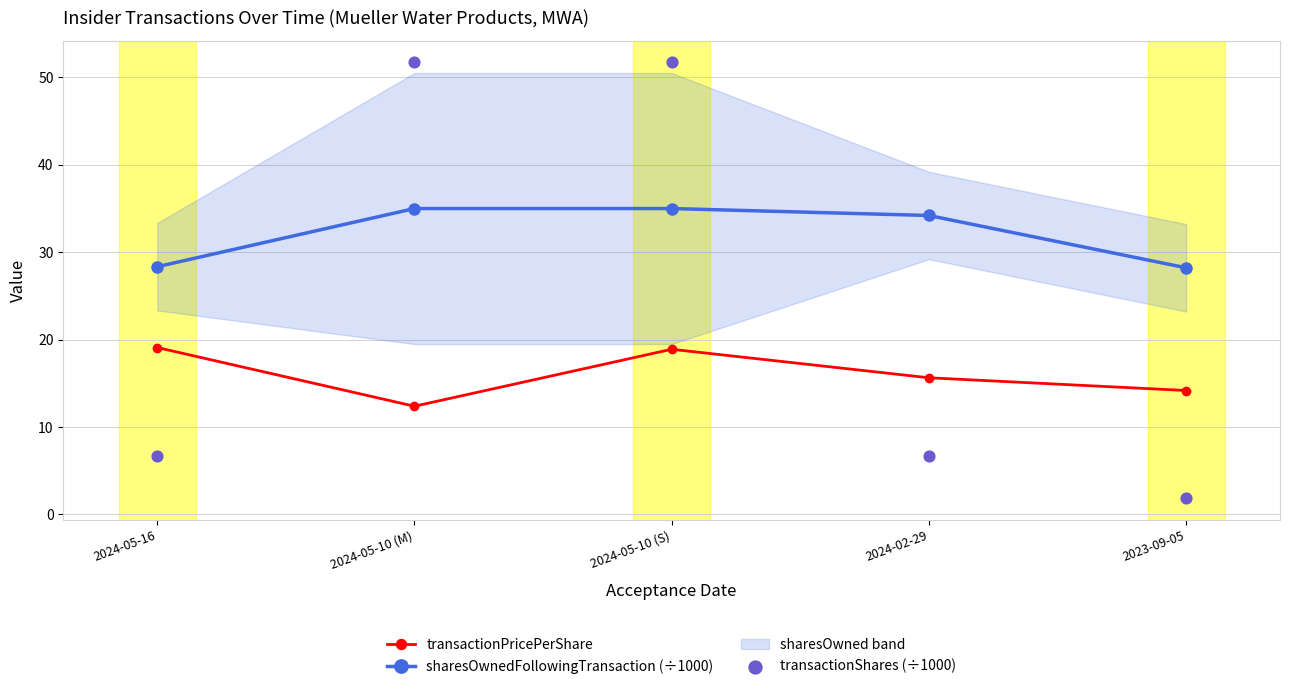

Which series has the widest spread of Y values?

transactionShares (÷1000)